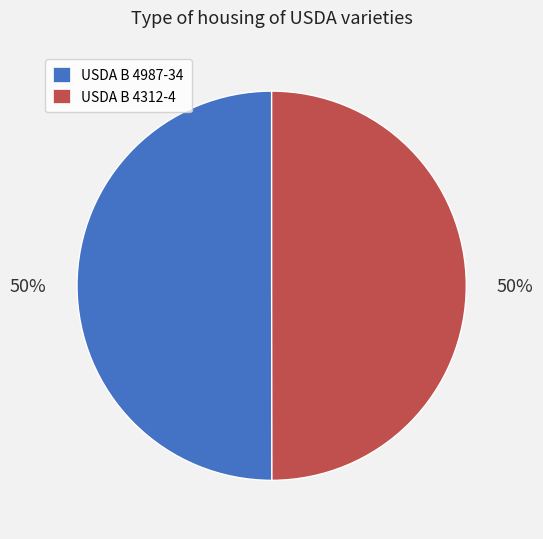

To the nearest percent, what is the combined percentage of USDA B 4312-4 and USDA B 4987-34?

100%